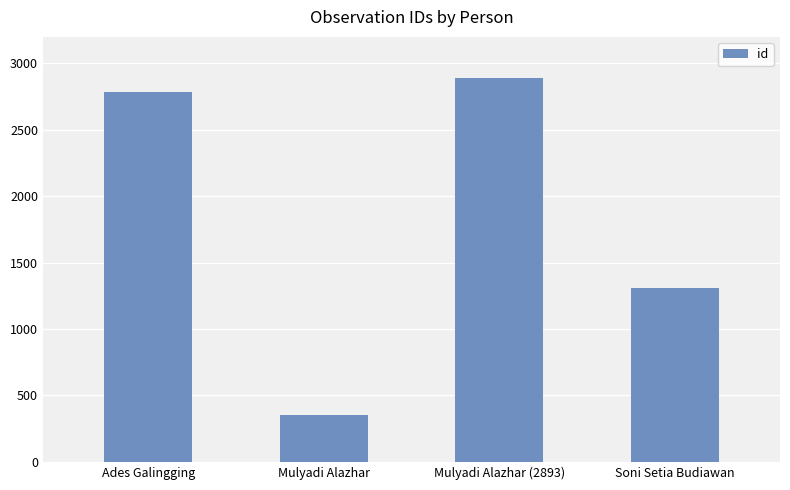

Which has a higher value, Mulyadi Alazhar or Mulyadi Alazhar (2893)?

Mulyadi Alazhar (2893)